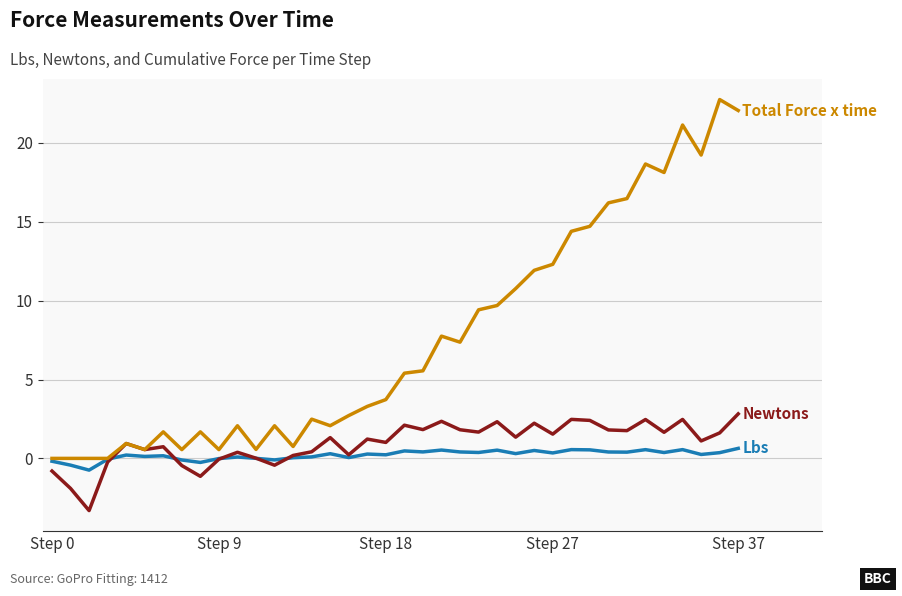

What is the greatest value displayed?

22.7